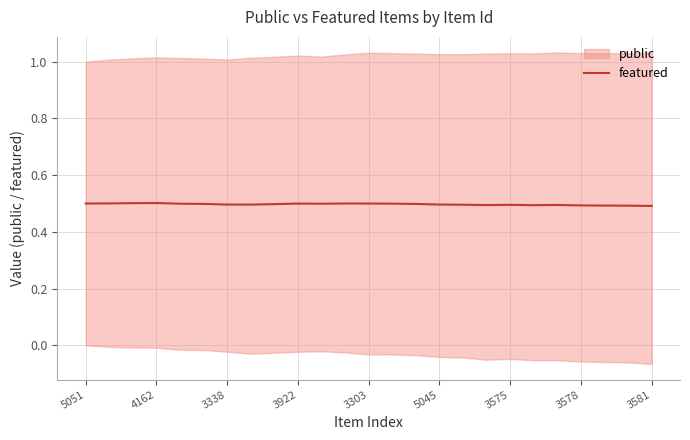

What is the average value?

0.5